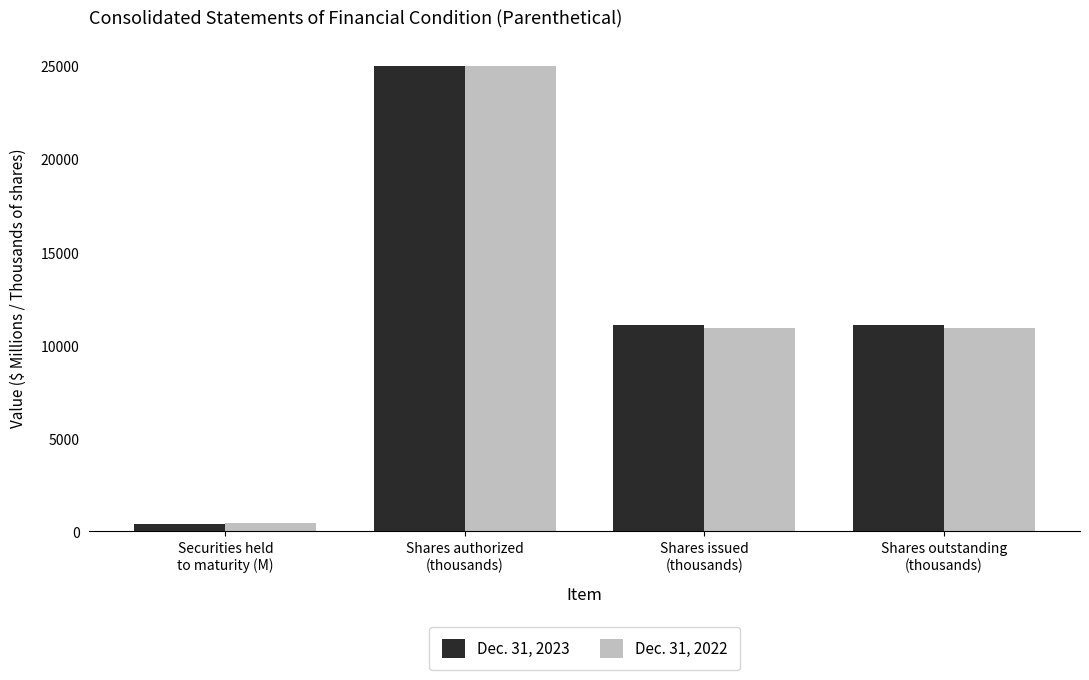

Is it true that Dec. 31, 2022 equals 3919.5 at Shares issued
(thousands)?

False